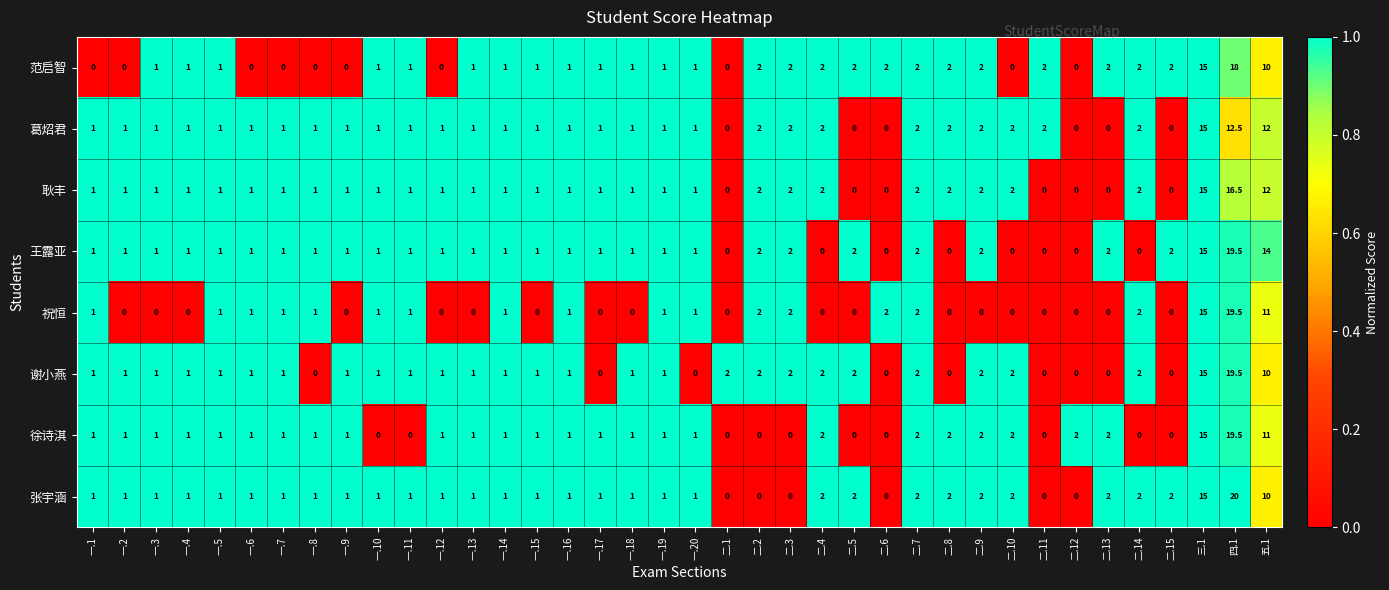

Which series has the widest spread of values?

张宇涵